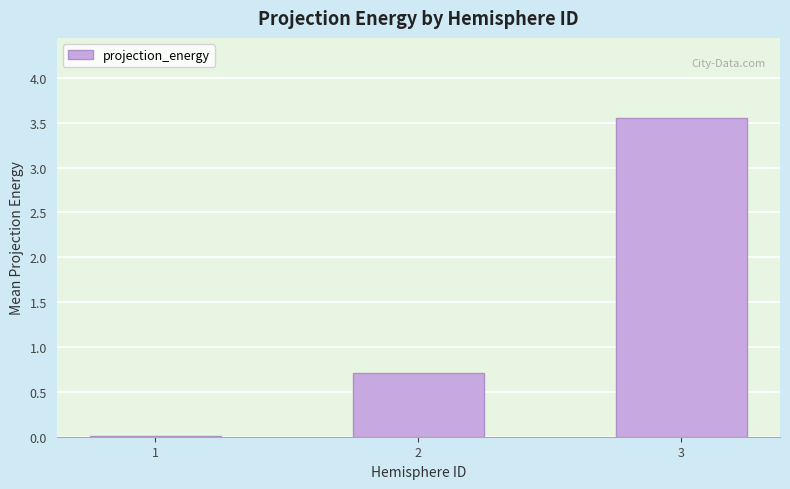

What is the change in value from 2 to 3?

+2.9